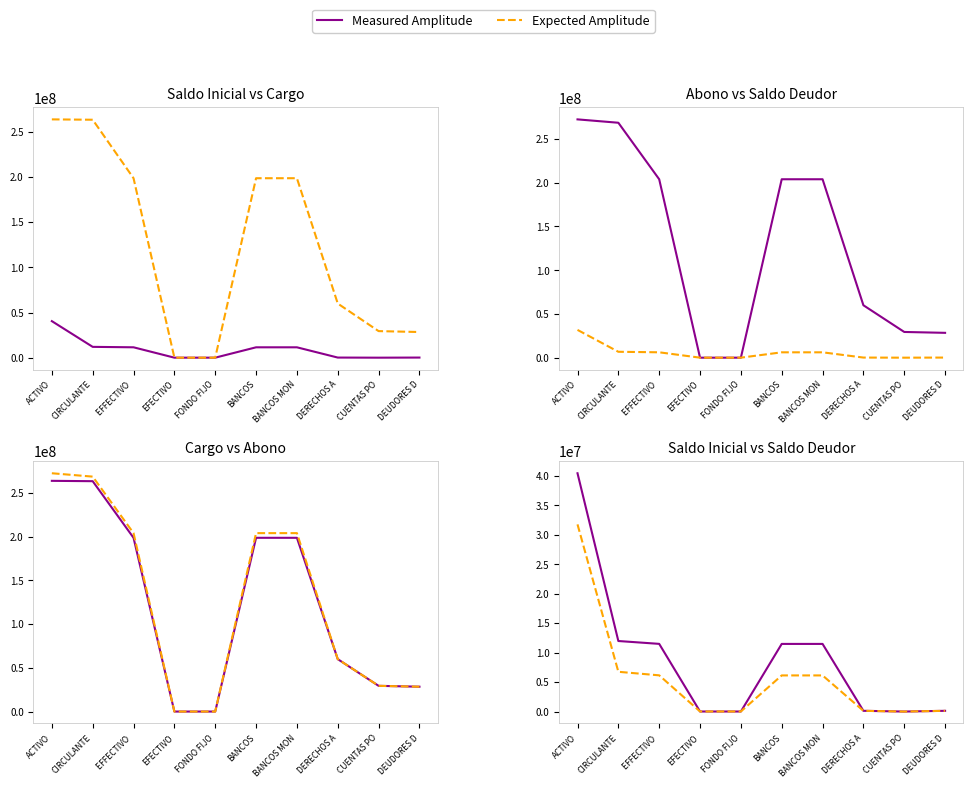

Is it true that Saldo Deudor equals 6748548.3 at CIRCULANTE?

True